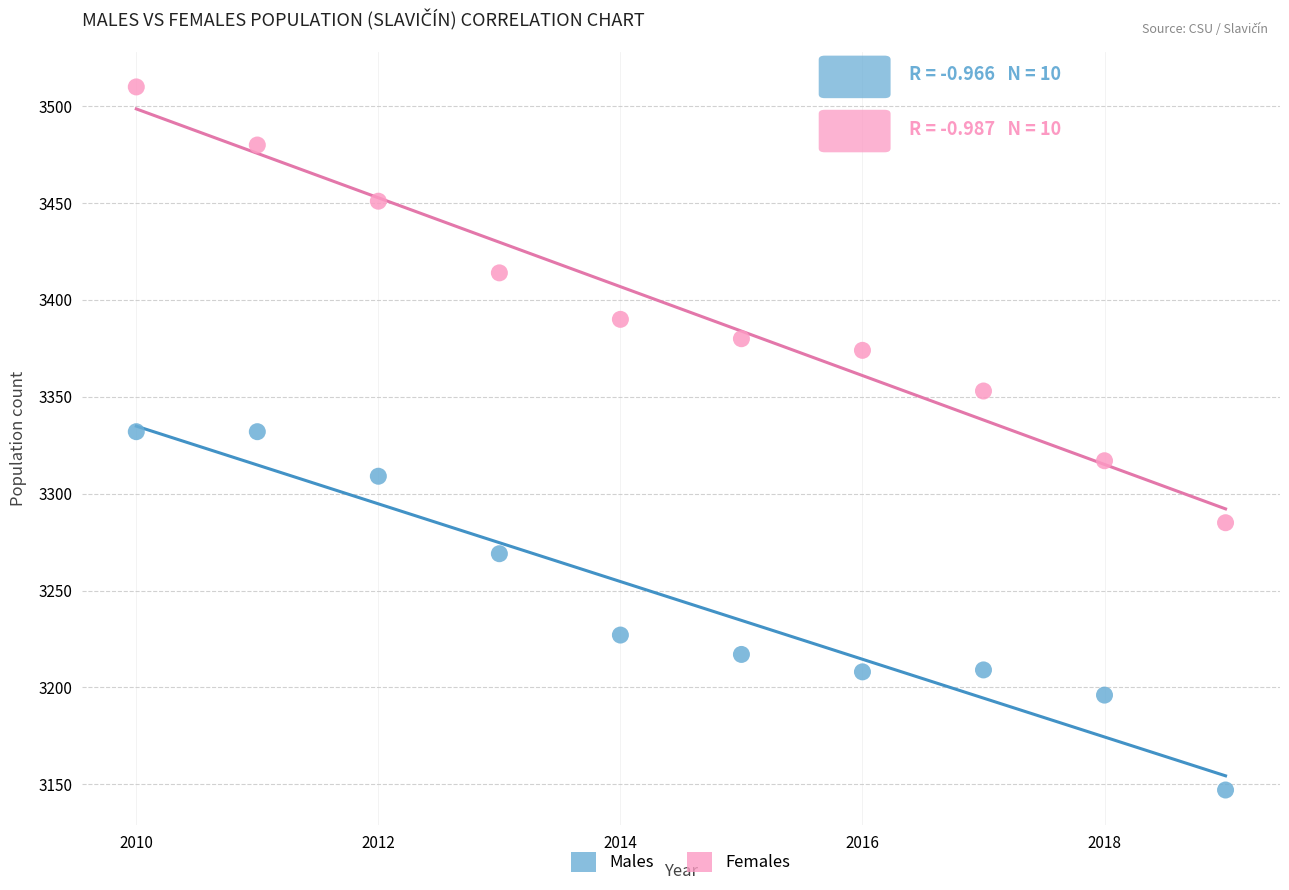

Which series contains the lowest Y value?

Males